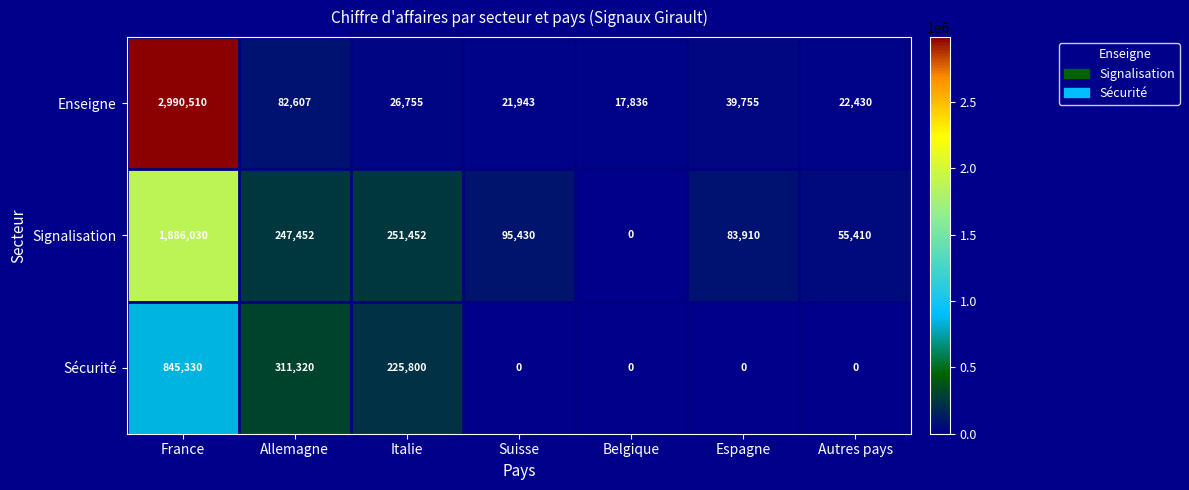

Reading right to left, transcribe all the data shown in this chart.

Enseigne: 22430	39755	17836	21943	26755	82607	2990510
Signalisation: 55410	83910	0	95430	251452	247452	1886030
Sécurité: 0	0	0	0	225800	311320	845330